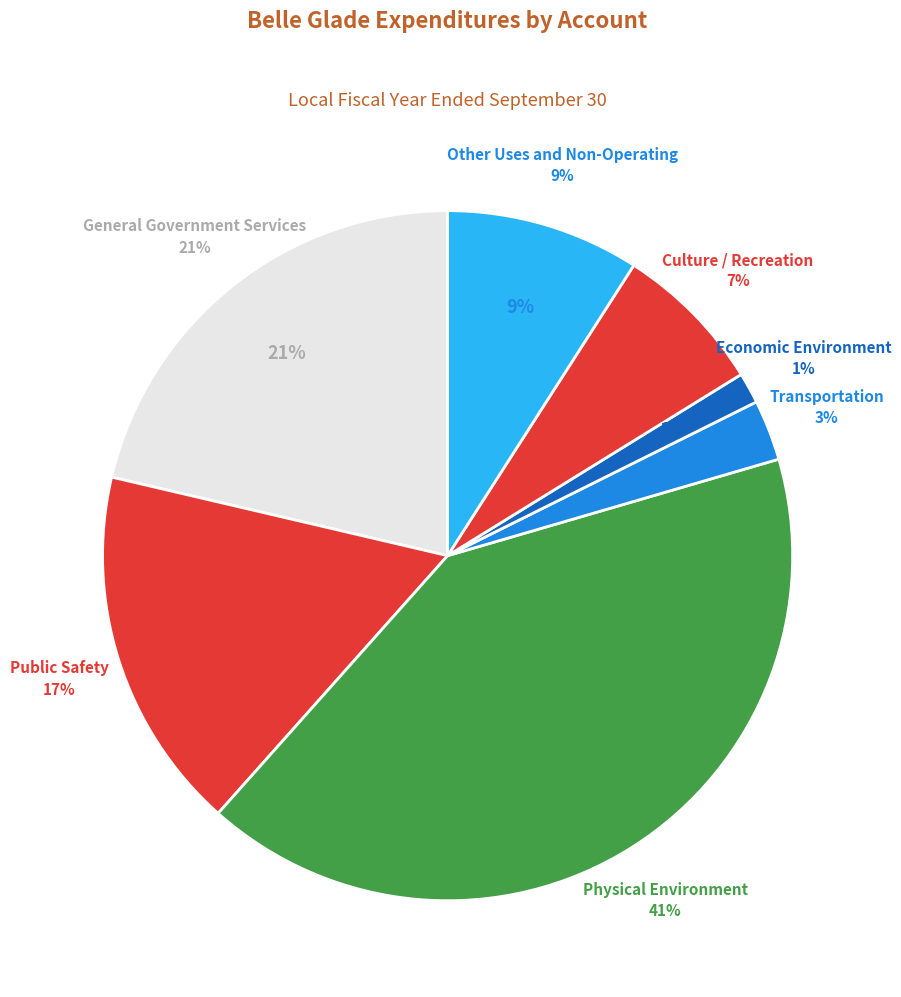

To the nearest percent, what portion does Physical Environment represent?

41%